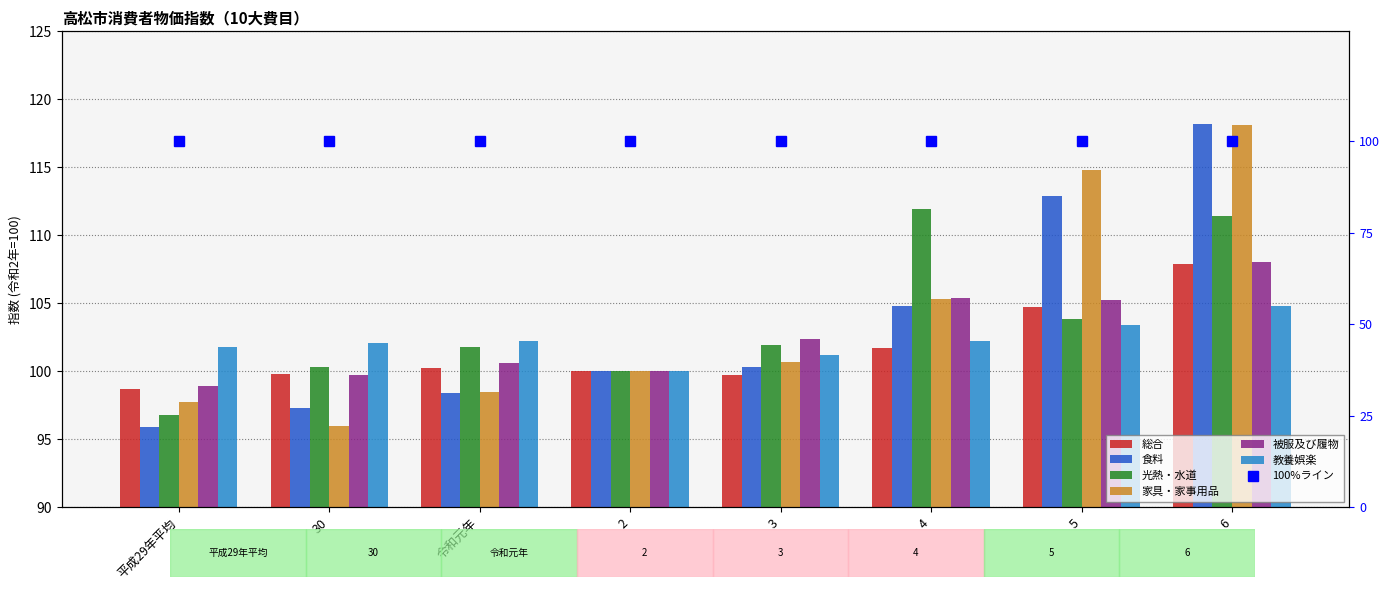

How many values in the 光熱・水道 series exceed 101?

5